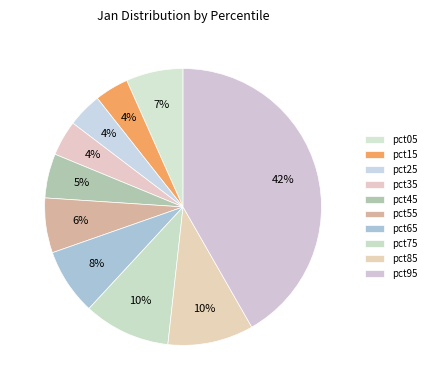

Count the number of slices in the pie.

10